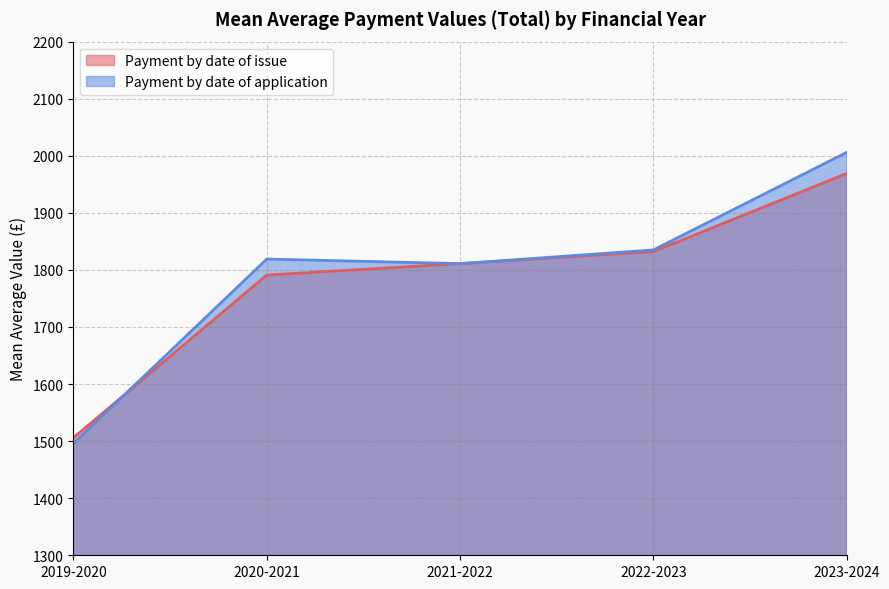

How many times do Payment by date of issue and Payment by date of application cross each other?

1